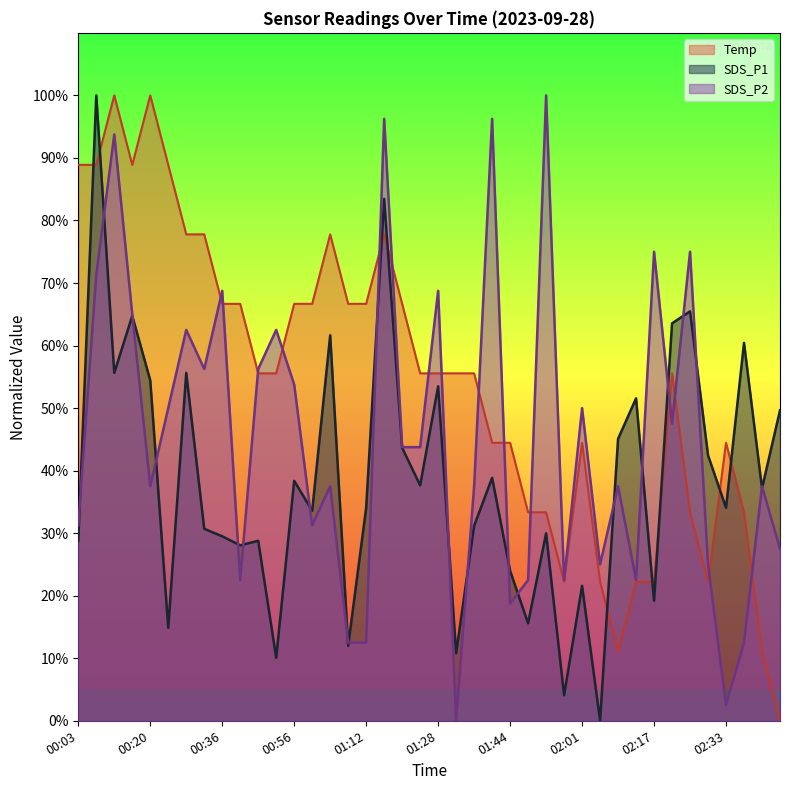

The SDS_P2 series shows 25.2 at 01:20. True or false?

False